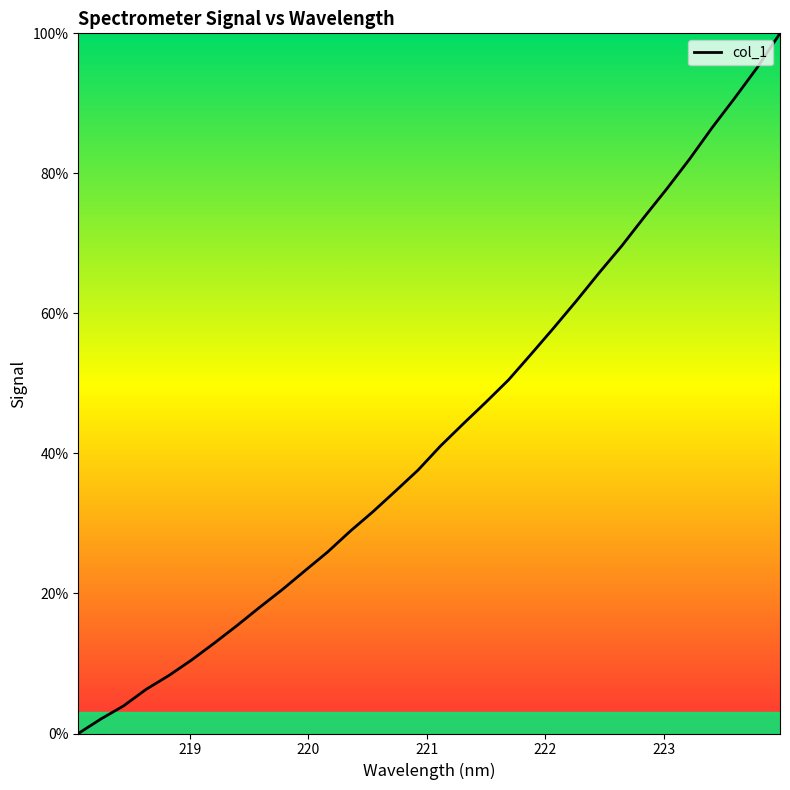

What is the maximum value shown in the chart?

100.0